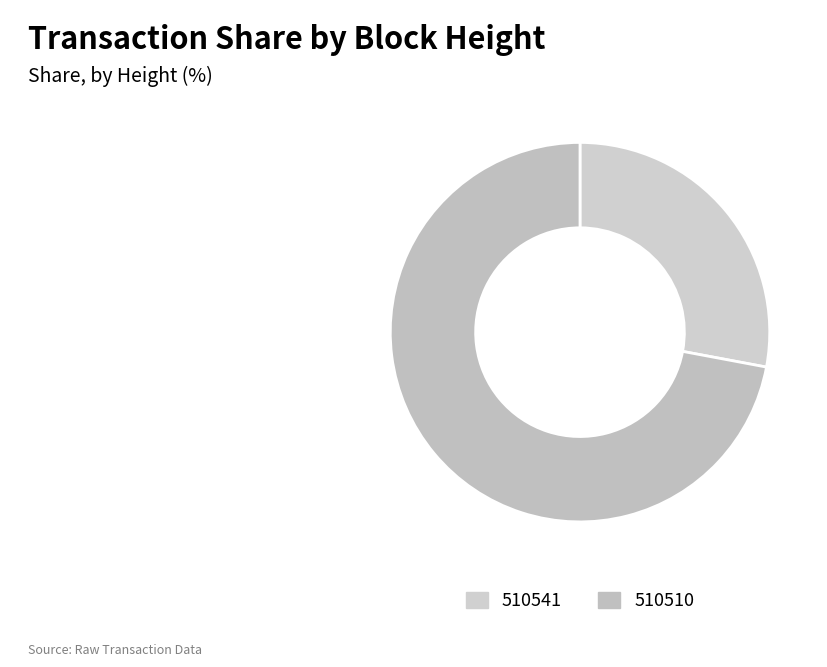

Between 510510 and 510541, which is larger?

510510